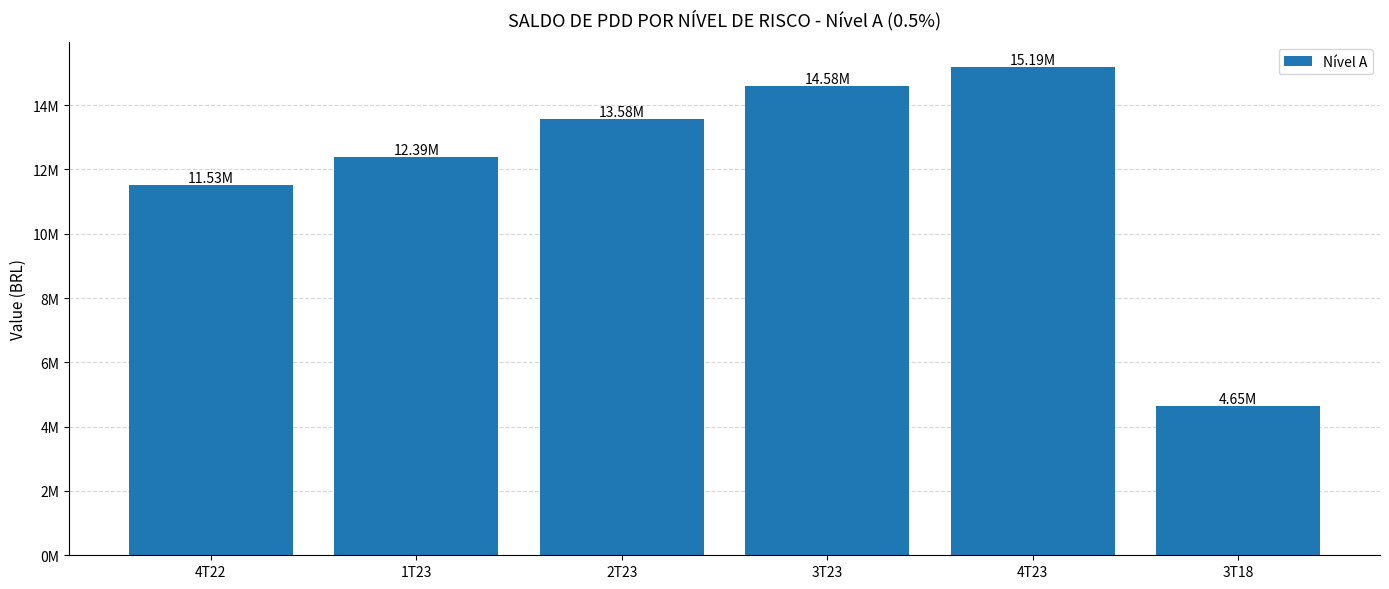

What is the label of the 2nd bar from the right?

4T23